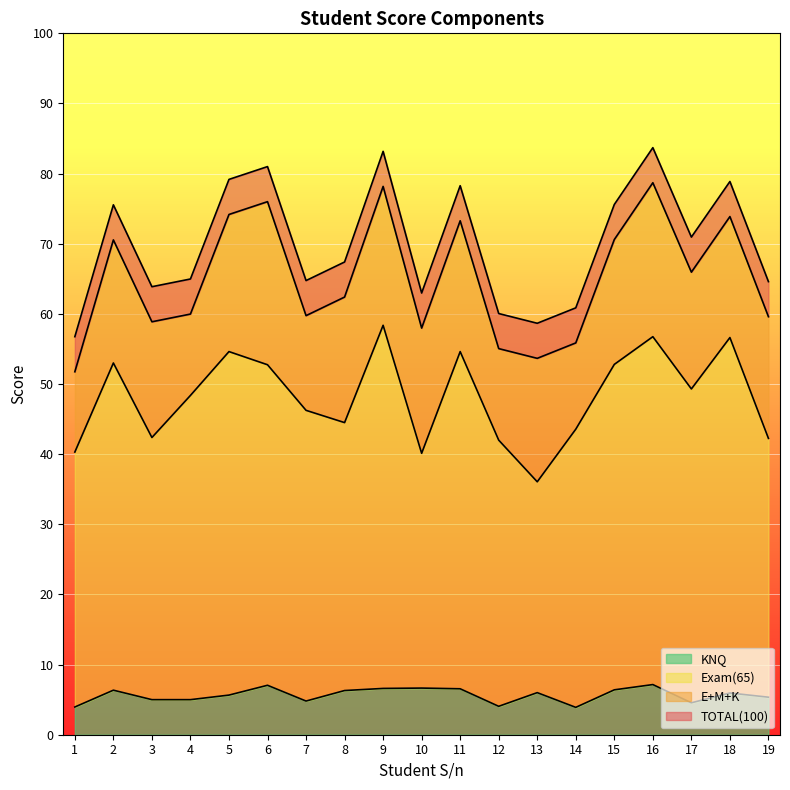

The value of KNQ at 18 is 10.0. True or false?

False